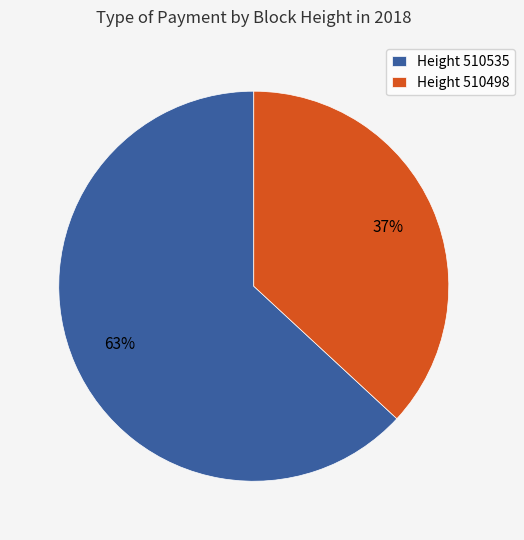

Rank the categories by value from highest to lowest.

Height 510535, Height 510498